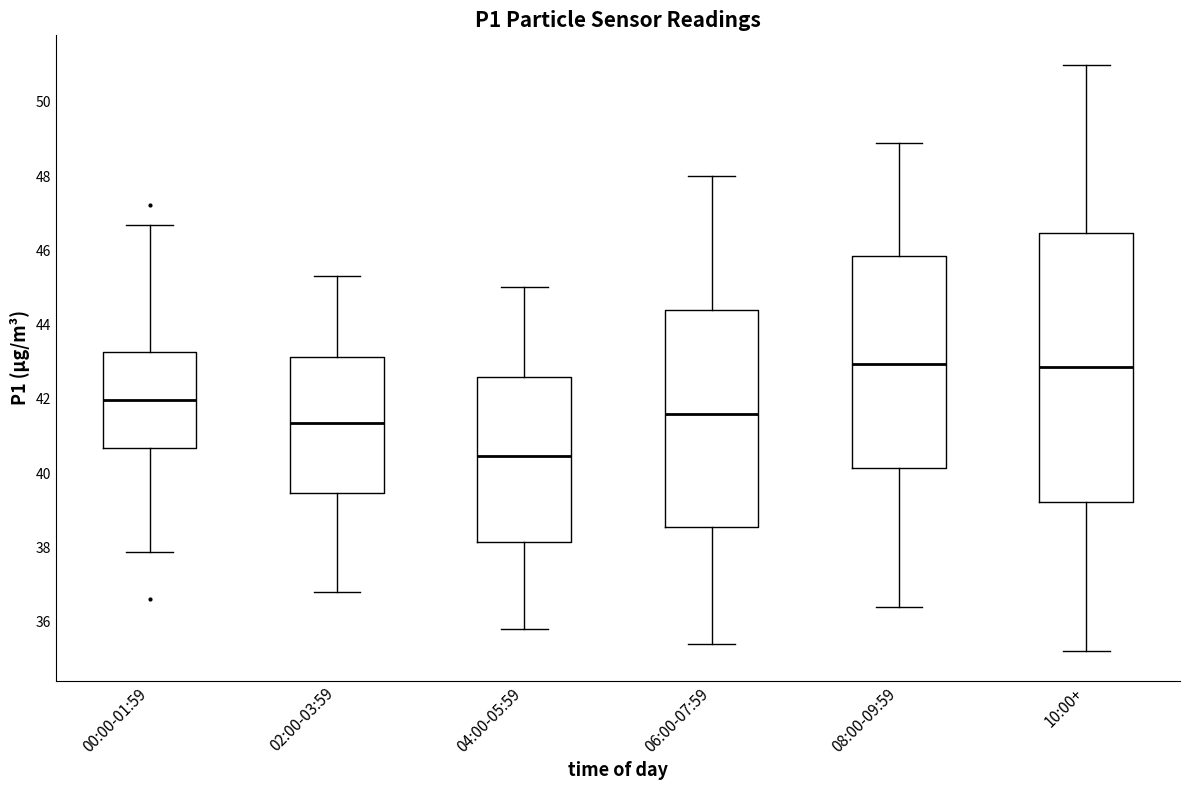

Reading left to right, read every box against the y-axis: the position of its median line, the range the box covers, and the ends of its whiskers. The values are not printed on the chart, so give them approximately, as read against the axis.

00:00-01:59: median 42.0, box 40.6 to 43.2, whiskers 37.8 to 46.6
02:00-03:59: median 41.4, box 39.4 to 43.2, whiskers 36.8 to 45.4
04:00-05:59: median 40.4, box 38.2 to 42.6, whiskers 35.8 to 45.0
06:00-07:59: median 41.6, box 38.6 to 44.4, whiskers 35.4 to 48.0
08:00-09:59: median 43.0, box 40.2 to 45.8, whiskers 36.4 to 49.0
10:00+: median 42.8, box 39.2 to 46.4, whiskers 35.2 to 51.0